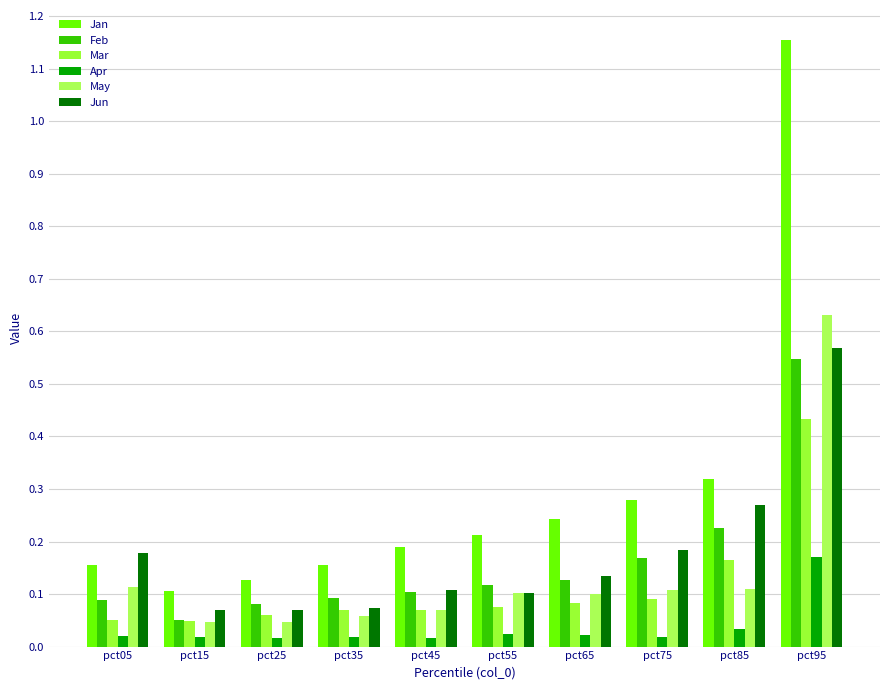

Does the chart contain any negative values?

No